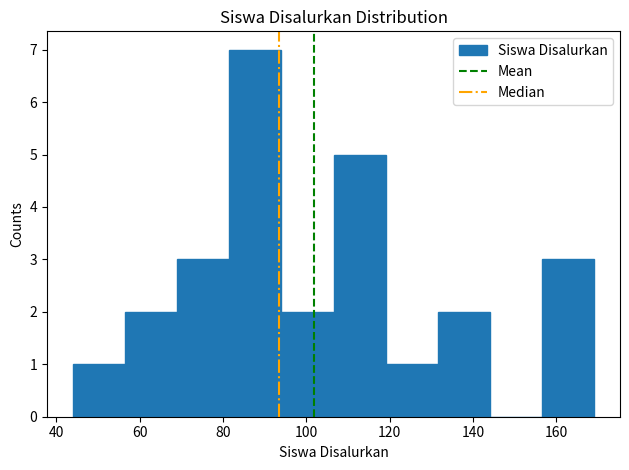

Over which range of the x-axis is the bar tallest?

81.5 to 94.0